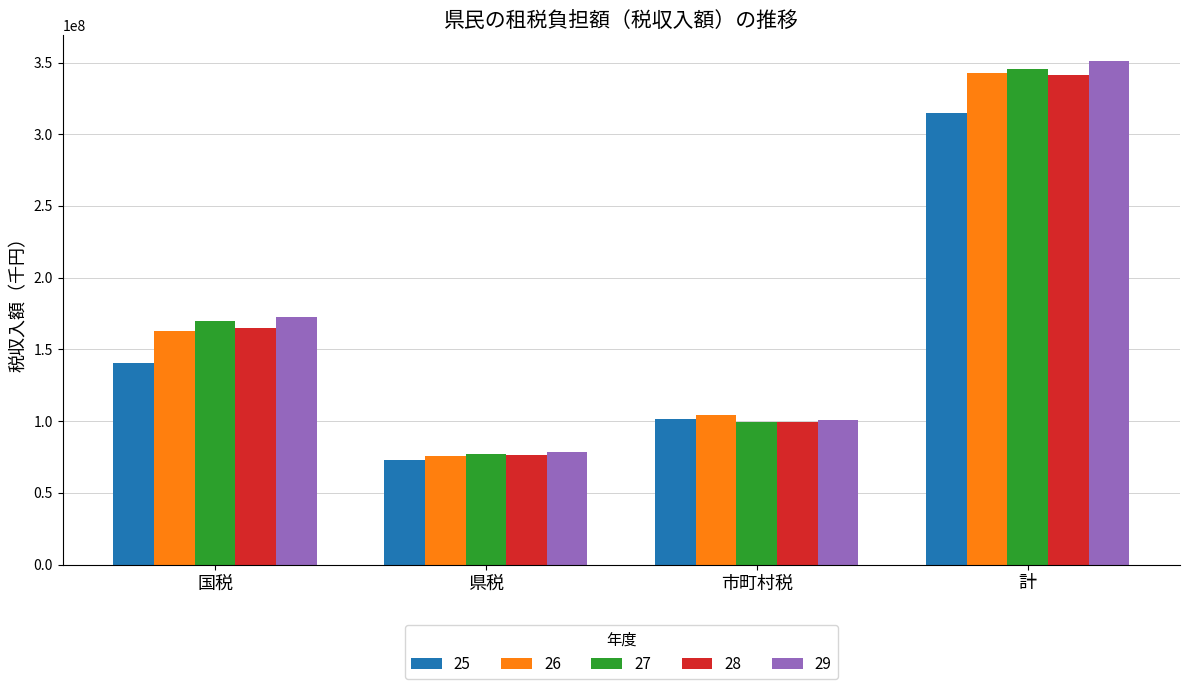

What is the difference between the highest and lowest values at 市町村税?

5072192